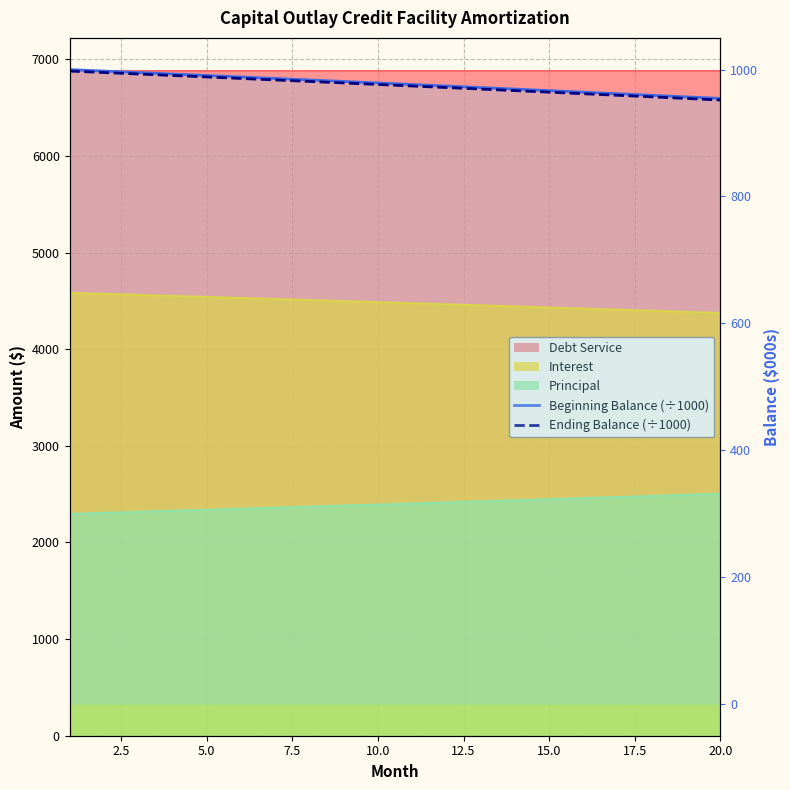

How many data points in Beginning Balance (÷1000) are above 978?

10